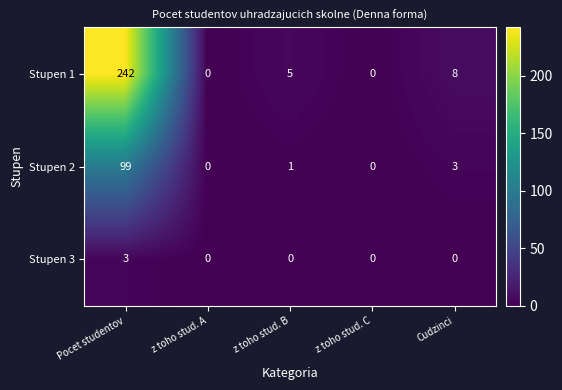

List the series in order of their peak value, lowest first.

Stupen 3, Stupen 2, Stupen 1